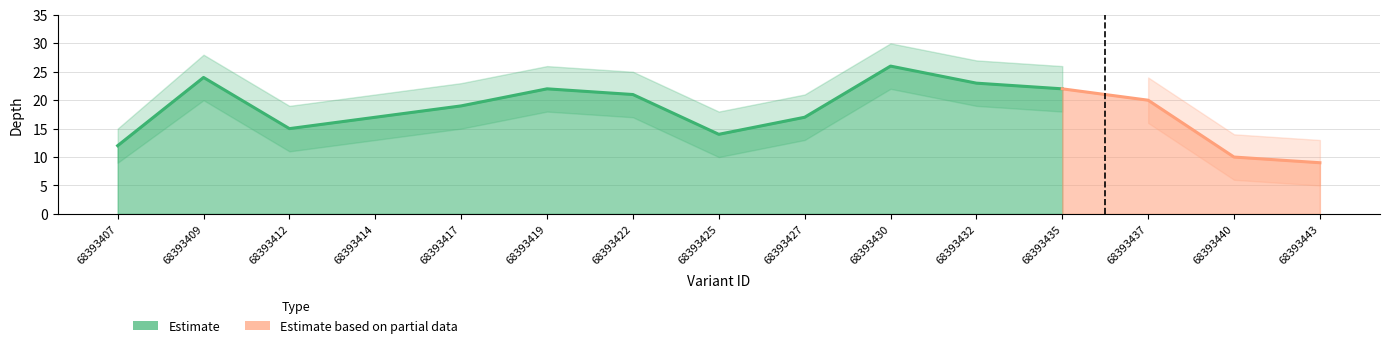

Rank the series at 68393422 from highest to lowest value.

depth_upper, depth, depth_lower